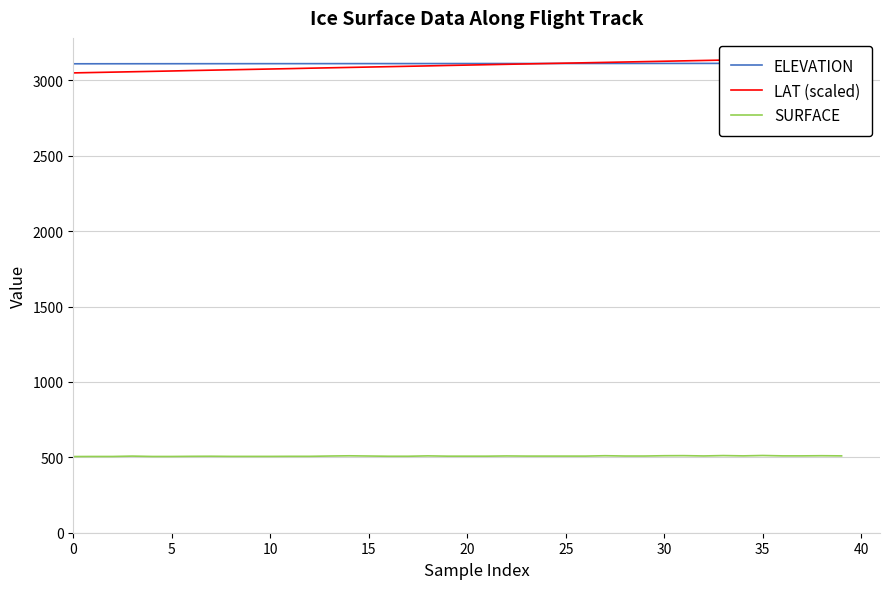

What is the minimum value for SURFACE?

505.2